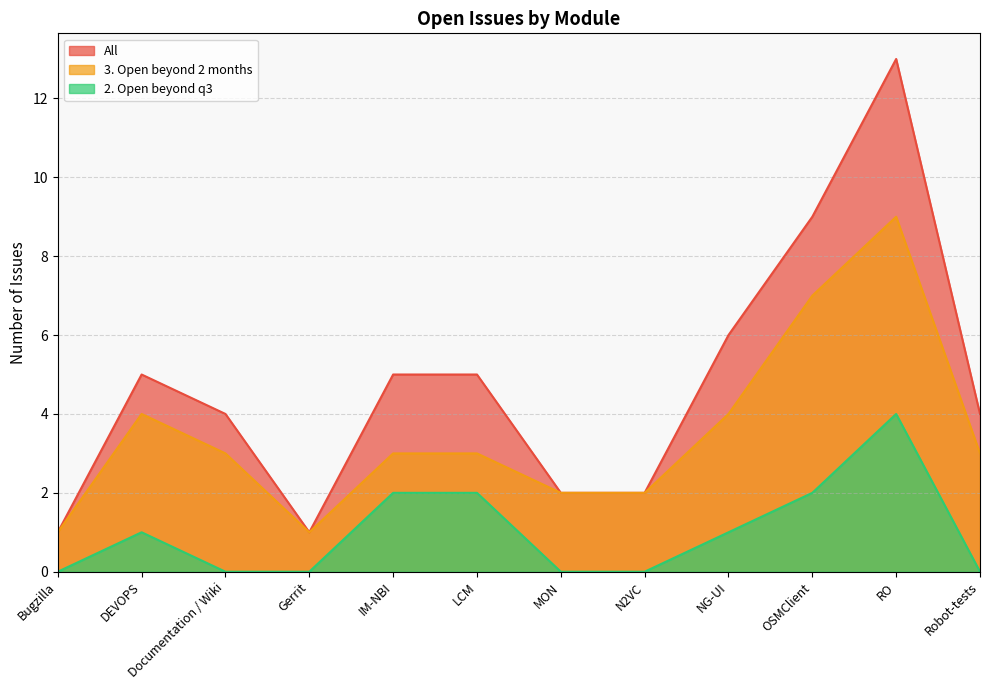

The All series shows 6 at NG-UI. True or false?

True